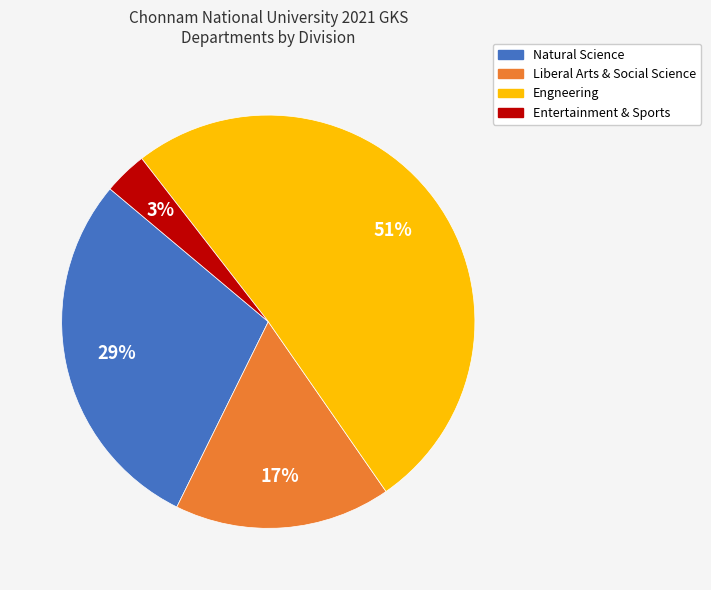

What percentage is the Entertainment & Sports slice, to the nearest percent?

3%